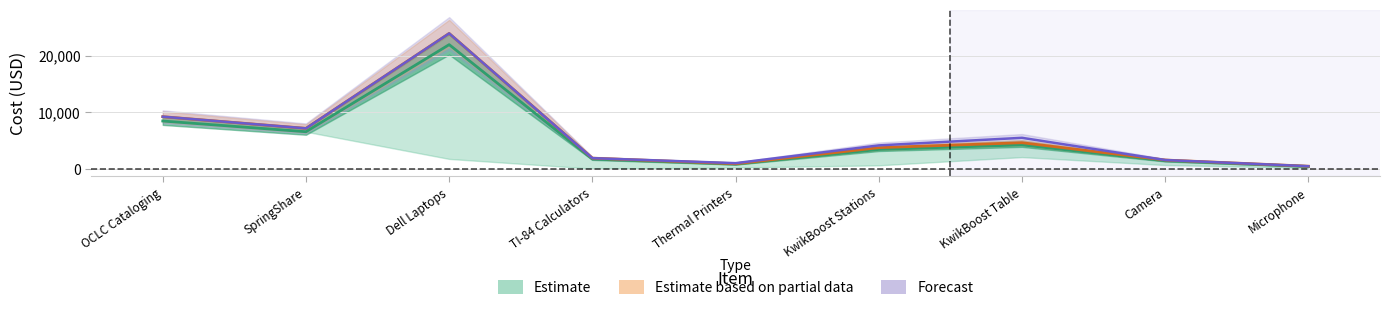

Where is the first local maximum for Subtotal?

Dell Laptops